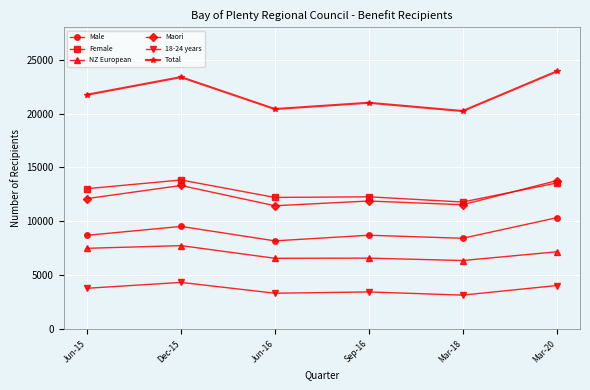

True or false: Female and 18-24 years cross at least once.

False